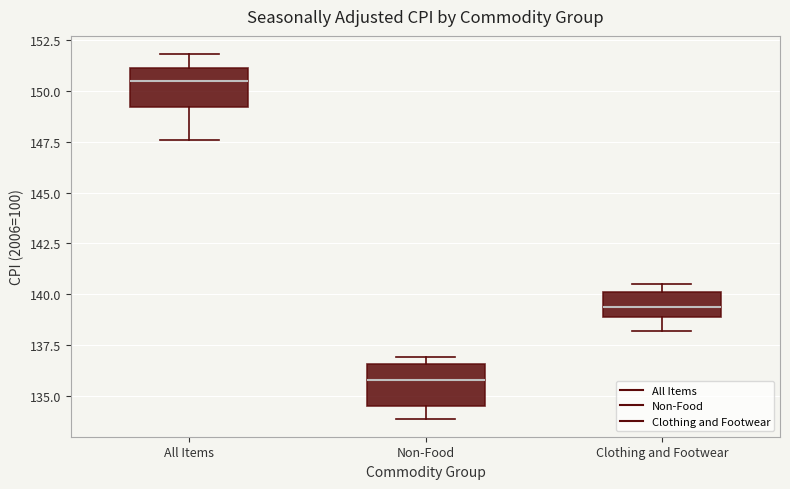

Reading left to right, transcribe this box plot: for each box, give where its median line is, the range the box spans, and where its two whiskers end, as read against the y-axis. The values are not printed on the chart, so give them approximately, as read against the axis.

All Items: median 150.5, box 149.0 to 151.0, whiskers 147.5 to 152.0
Non-Food: median 136.0, box 134.5 to 136.5, whiskers 134.0 to 137.0
Clothing and Footwear: median 139.5, box 139.0 to 140.0, whiskers 138.0 to 140.5